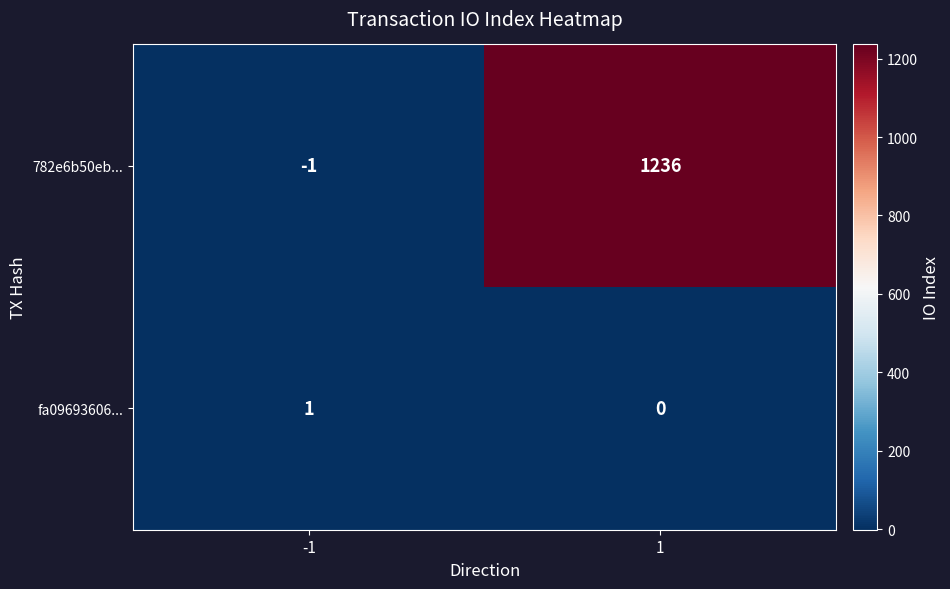

What is the maximum value shown in the chart?

1236